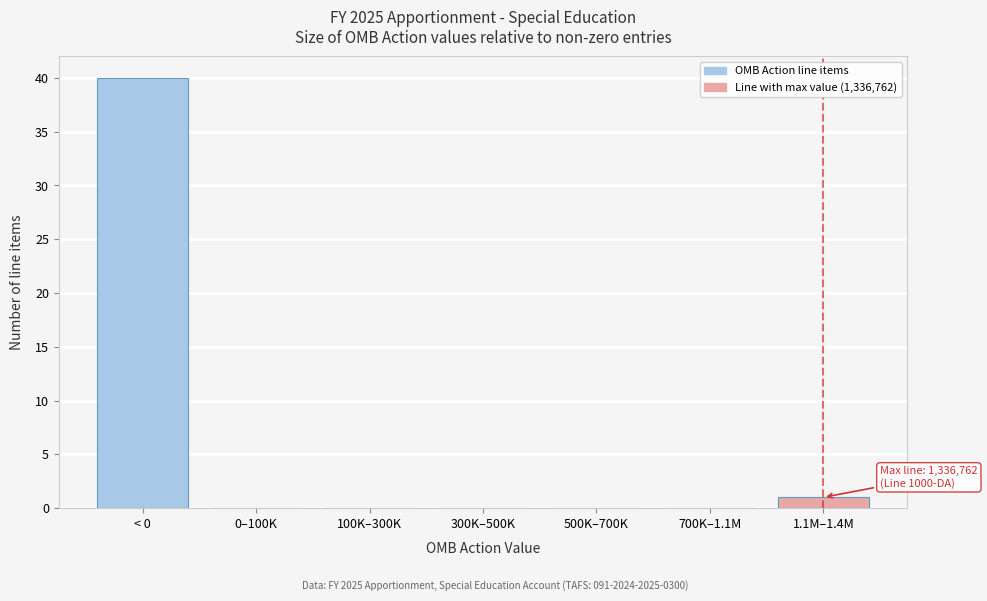

Reading right to left, what are all the values shown in this chart?

1.1M–1.4M=1	700K–1.1M=0	500K–700K=0	300K–500K=0	100K–300K=0	0–100K=0	< 0=40